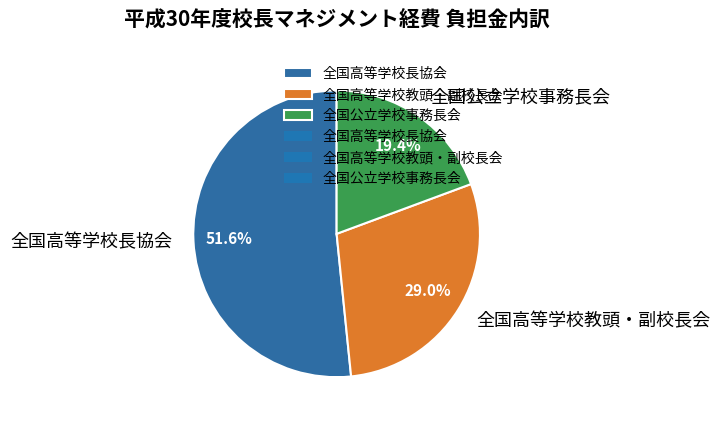

Between 全国高等学校教頭・副校長会 and 全国高等学校長協会, which is larger?

全国高等学校長協会